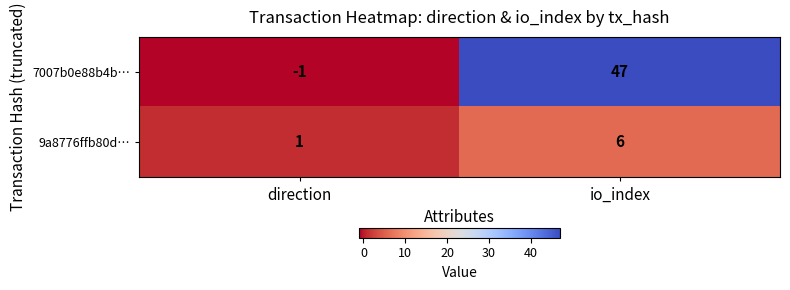

What is the total value across all series at io_index?

53